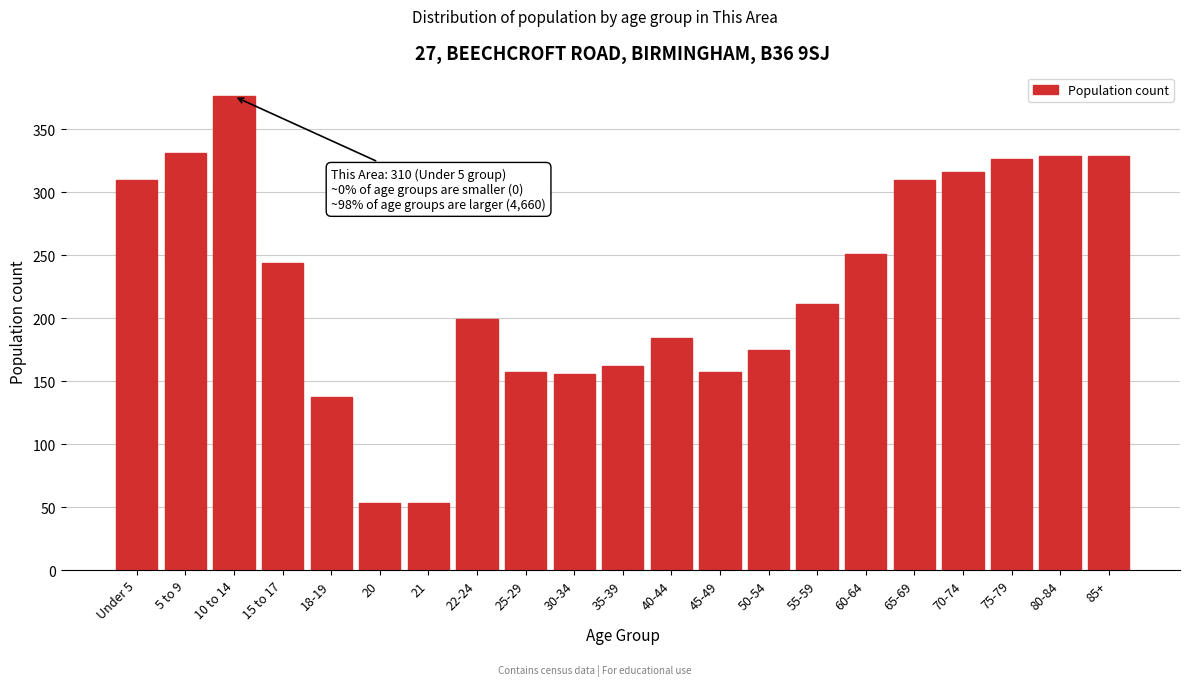

What is the value of the 20th bar from the left?

329